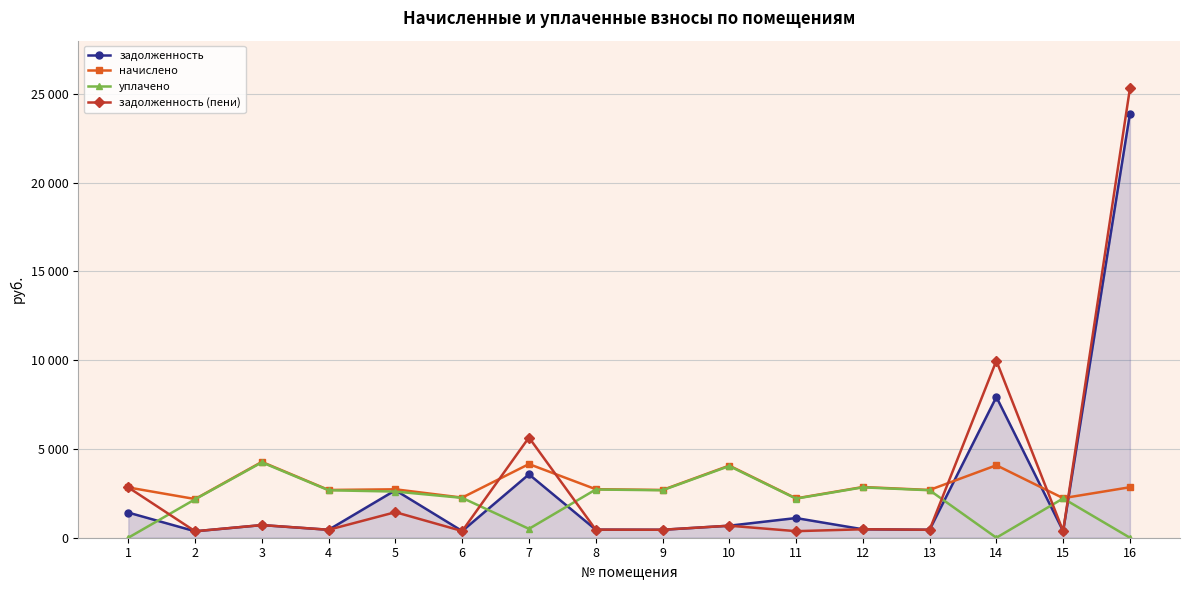

Reading right to left, list all the values displayed in this chart.

задолженность: 23888.0	371.4	7930.1	448.4	476.1	1108.1	677.2	448.4	455.5	3570.3	376.5	2675.3	448.4	712.0	363.2	1415.9
начислено: 2844.1	2228.5	4081.4	2690.2	2856.4	2216.2	4063.0	2690.2	2733.2	4149.1	2259.2	2727.1	2690.2	4272.2	2179.2	2831.8
уплачено: 0.0	2214.3	0.0	2673.1	2838.3	2202.1	4037.2	2673.1	2715.9	500.0	2244.9	2600.0	2673.1	4245.2	2165.4	0.0
задолженность (пени): 25310.0	371.4	9970.9	448.4	476.1	369.4	677.2	448.4	455.5	5644.8	376.5	1438.8	448.4	712.0	363.2	2831.8